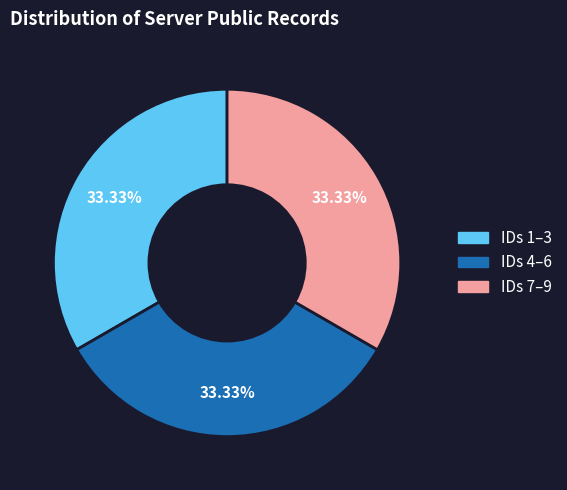

What is the ratio of the value at IDs 4–6 to the value at IDs 1–3?

1.0